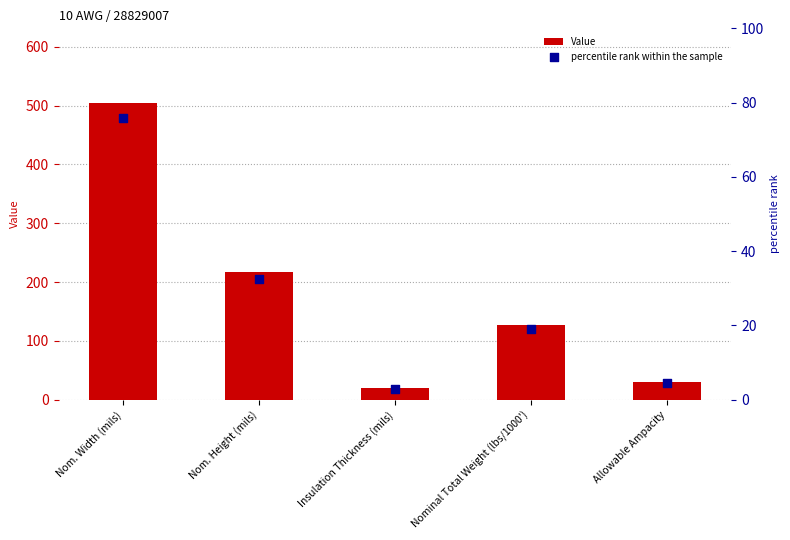

Which series has the largest total across all categories?

Value